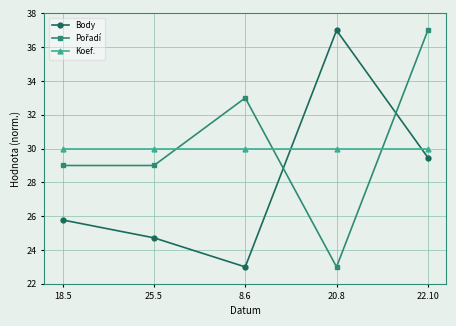

At which category is the sum across all series the highest?

22.10